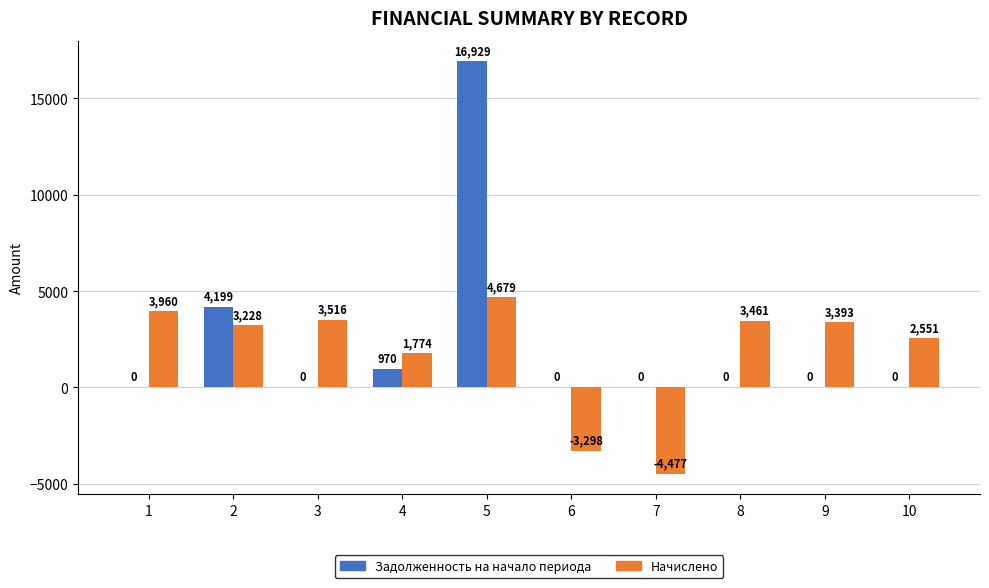

True or false: Задолженность на начало периода has a value of 4199.1 at 2.

True